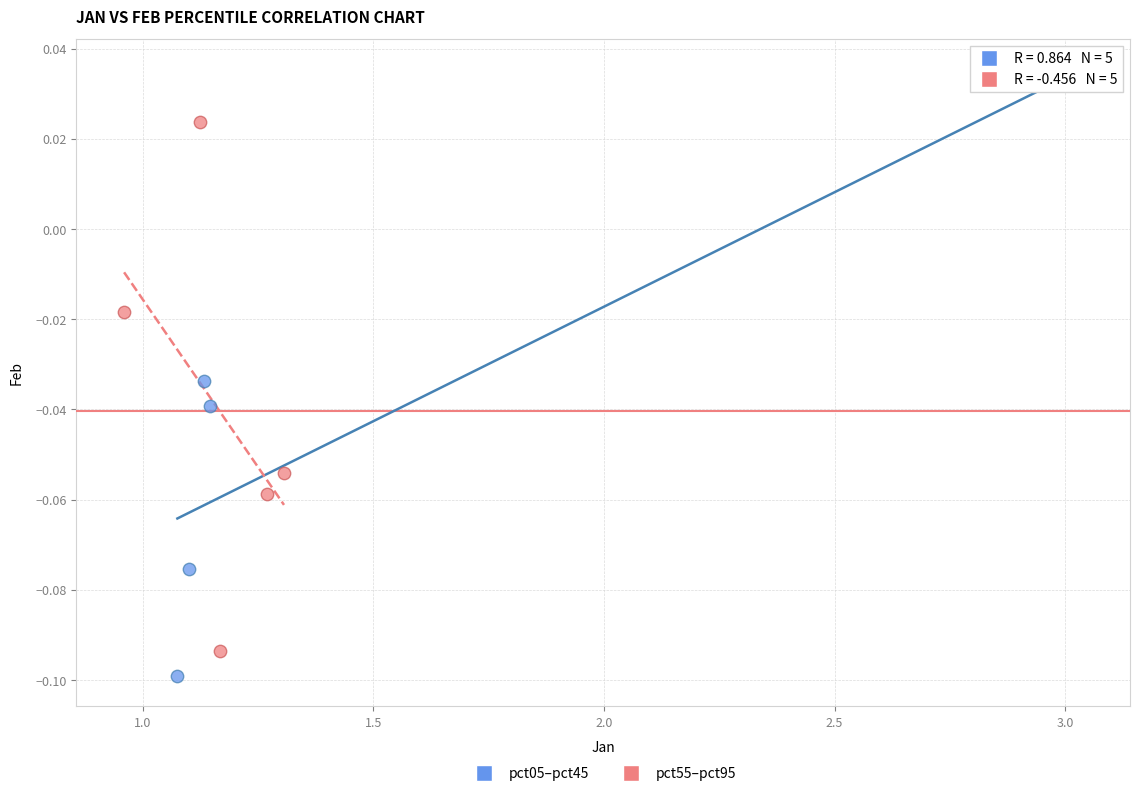

Which series contains the highest Y value?

pct05–pct45